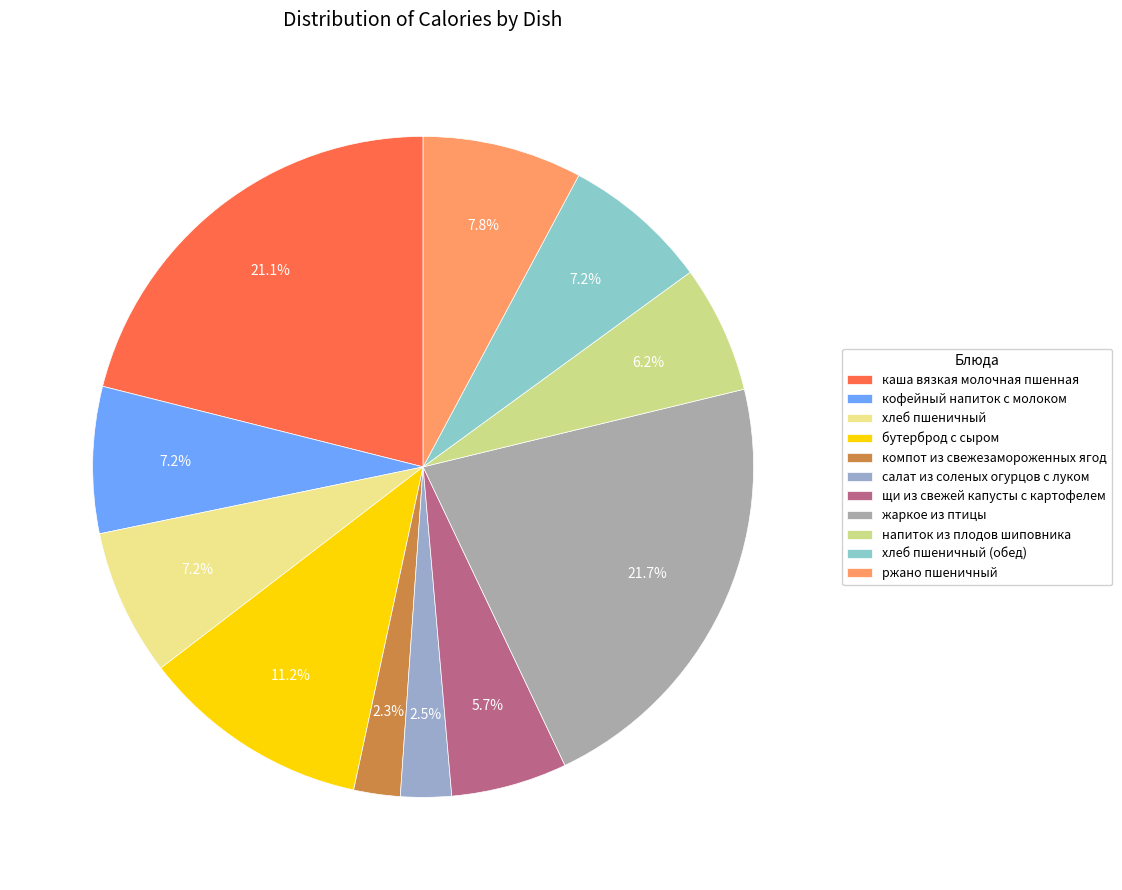

True or false: кофейный напиток с молоком accounts for 7% of the total.

True